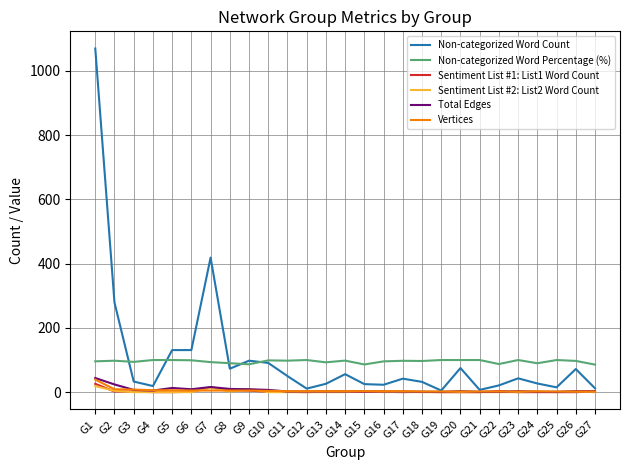

Which series changed the most between G5 and G22?

Non-categorized Word Count